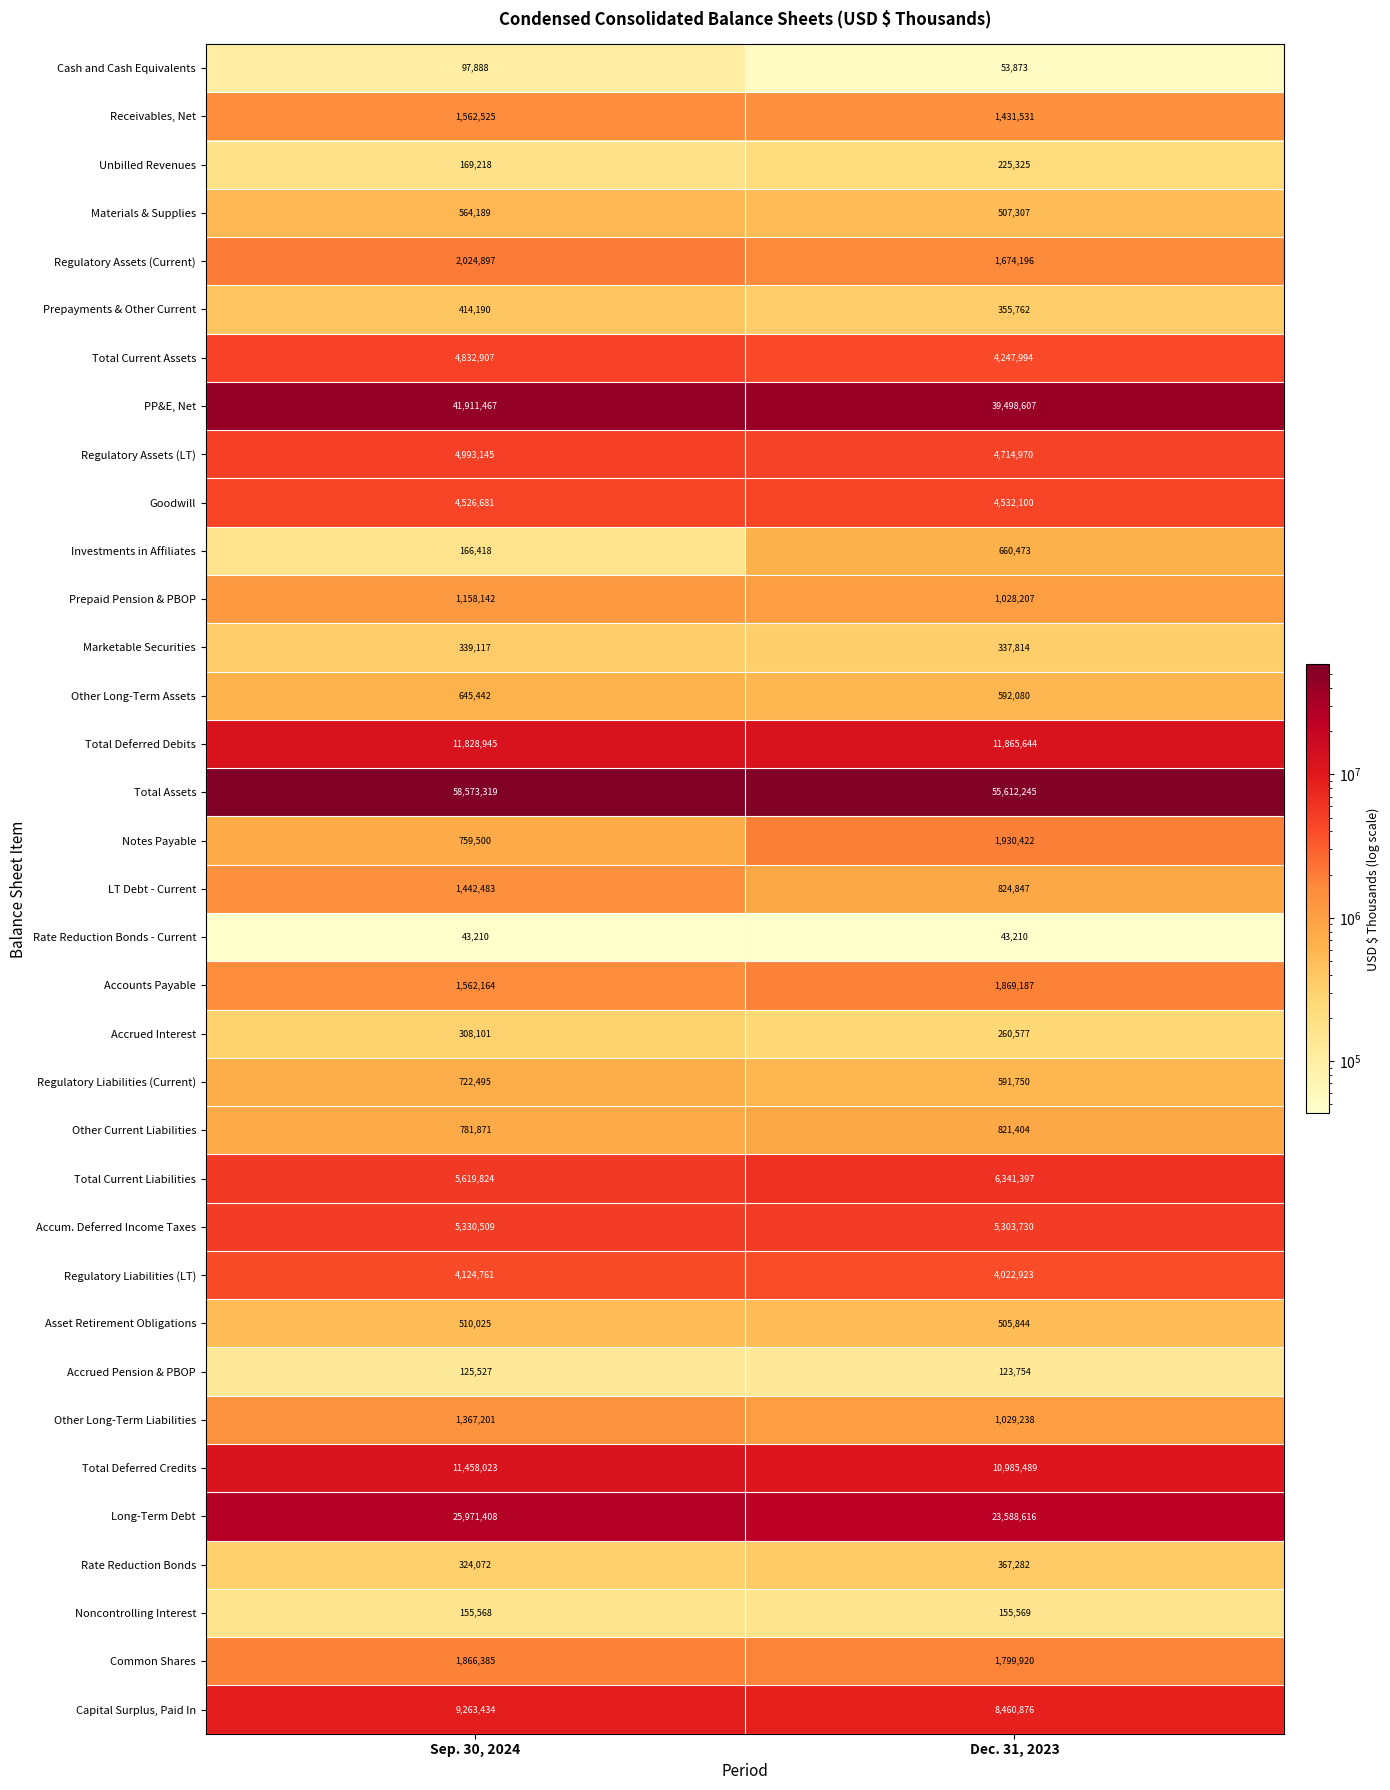

Which series has the largest total across all categories?

Total Assets